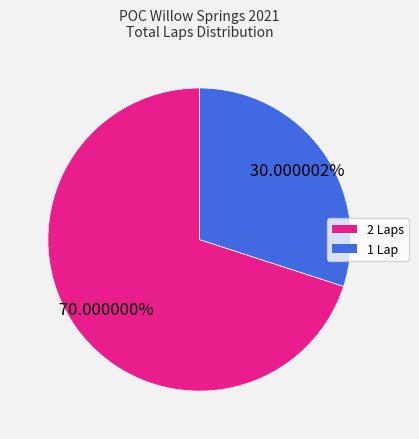

How many segments does this pie chart have?

2